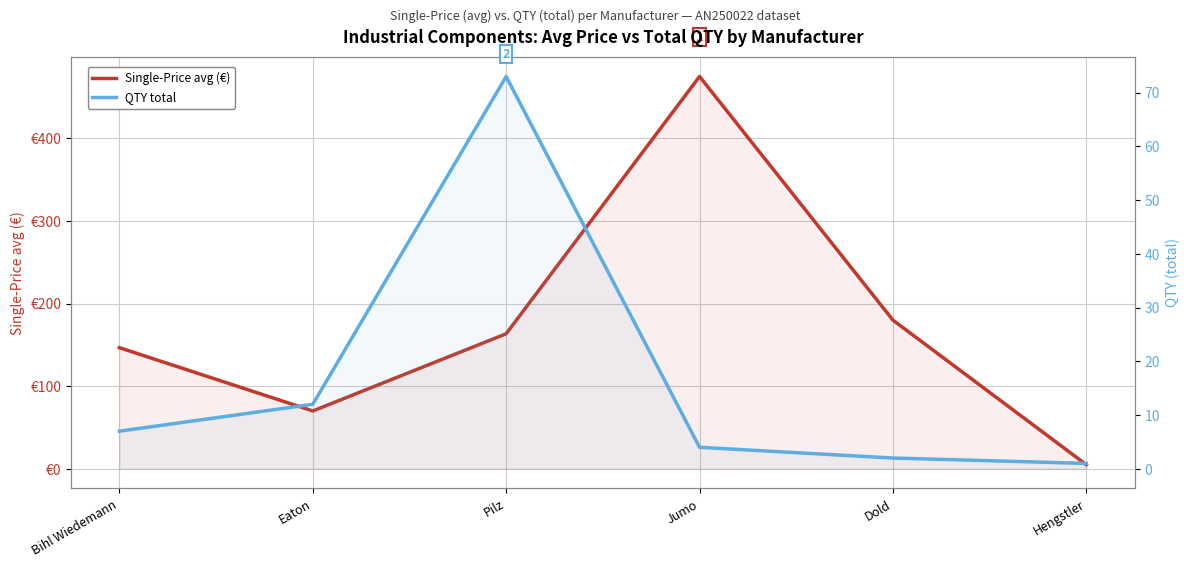

True or false: QTY total has a value of 2.5 at Jumo.

False